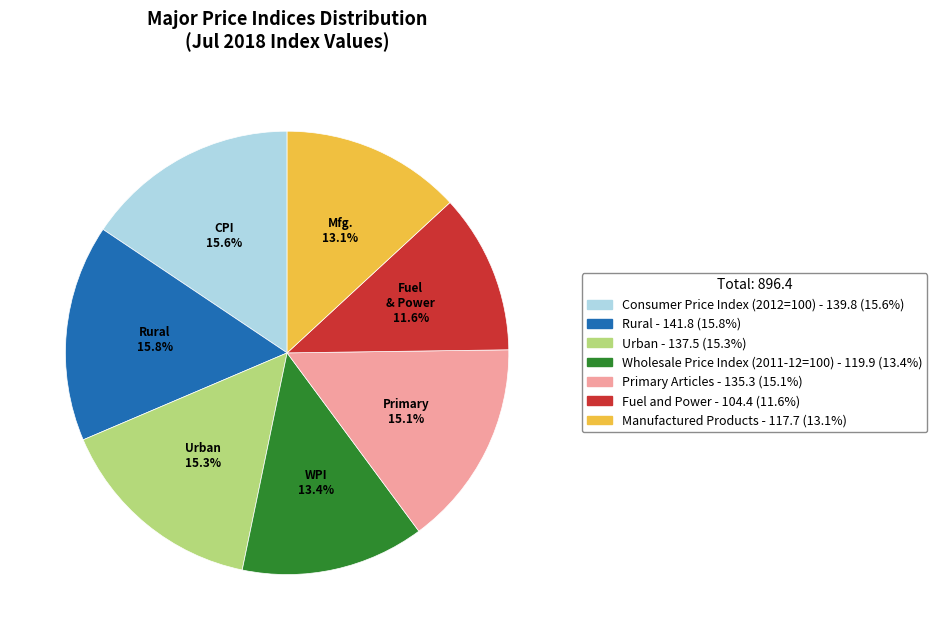

To the nearest percent, what is the combined percentage of Urban and Rural?

31%